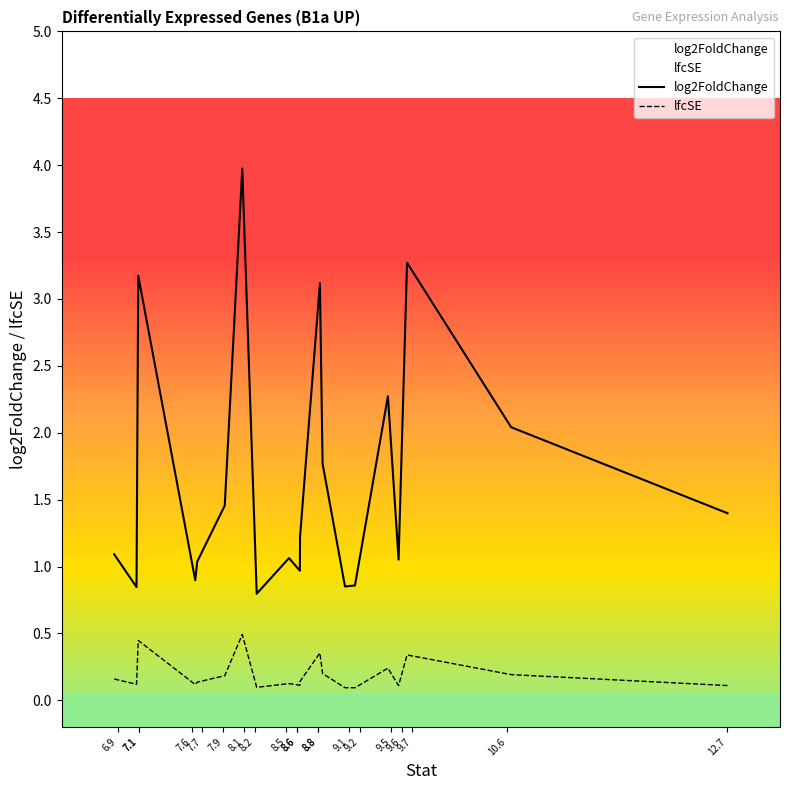

List the series in order of their peak value, lowest first.

lfcSE, log2FoldChange